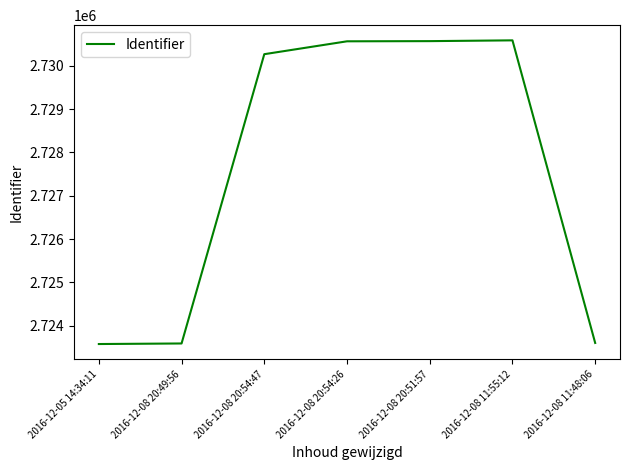

Between 2016-12-08 20:51:57 and 2016-12-08 11:48:06, which is larger?

2016-12-08 20:51:57